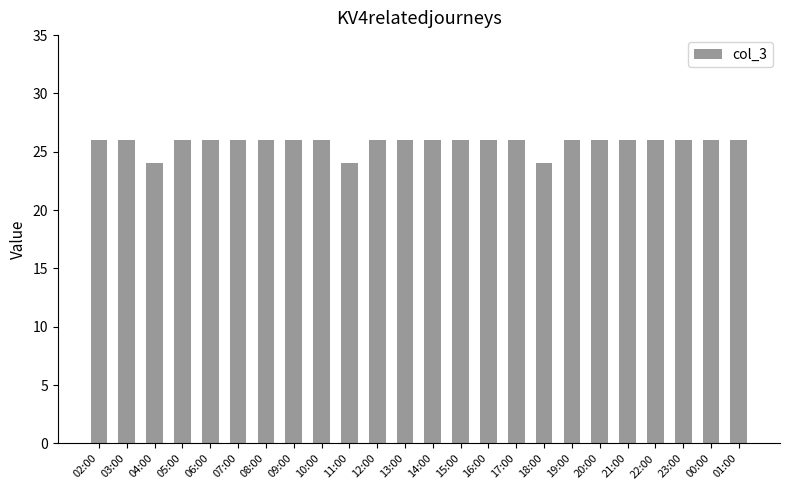

What is the sum of the values at 21:00 and 06:00?

52